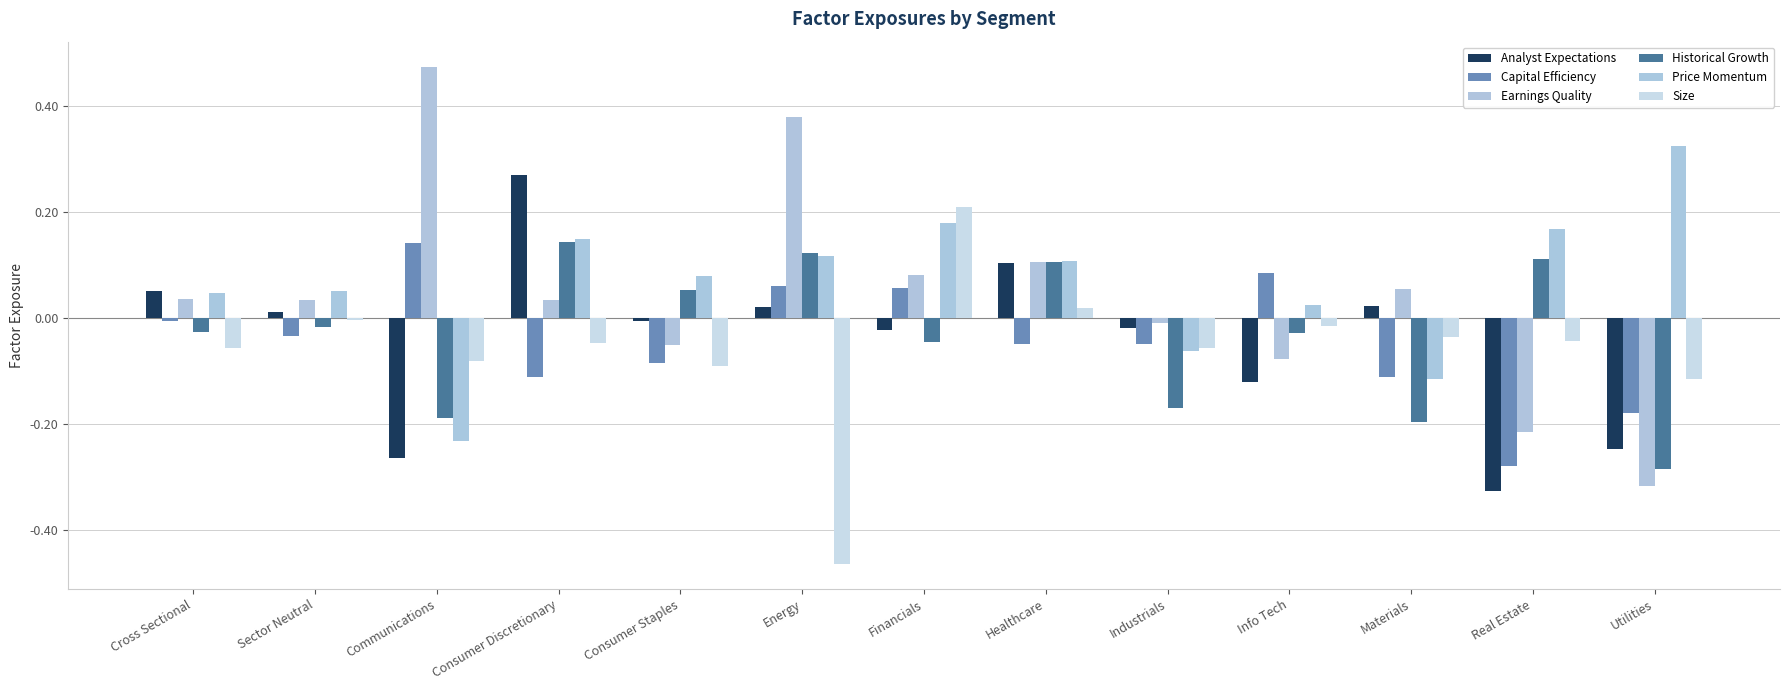

Which series has the largest range (max minus min)?

Earnings Quality